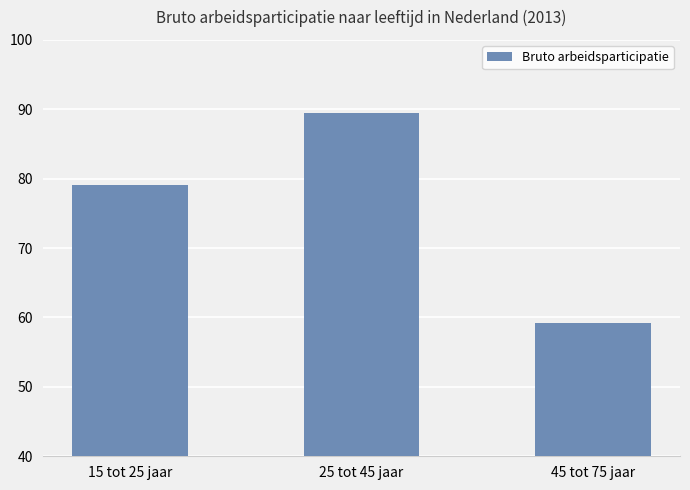

The value at 25 tot 45 jaar is 147.0. True or false?

False